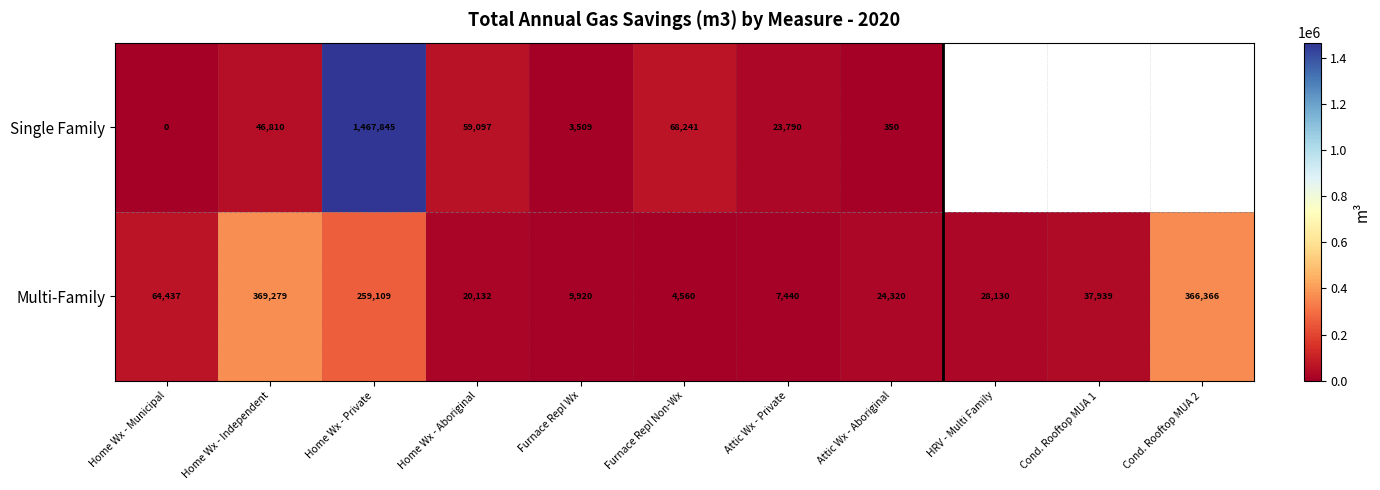

Rank the series at Home Wx - Independent from highest to lowest value.

Multi-Family, Single Family